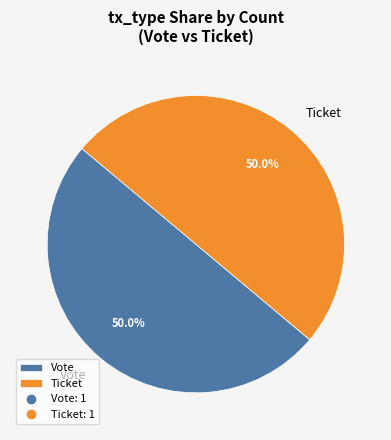

Approximately how many times larger is the value at Vote compared to Ticket?

1.0